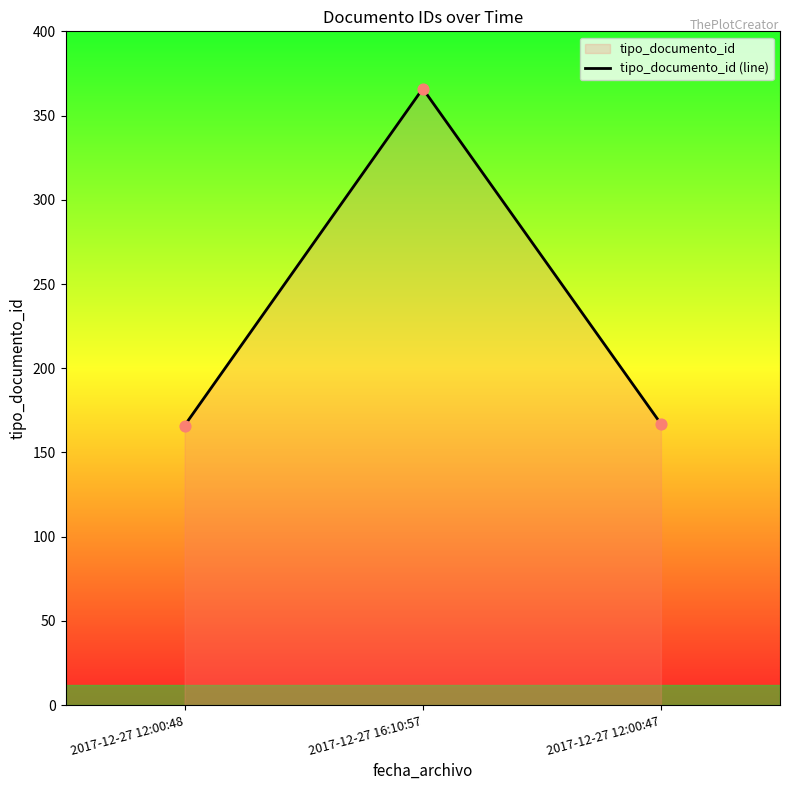

Between 2017-12-27 12:00:47 and 2017-12-27 16:10:57, which is larger?

2017-12-27 16:10:57